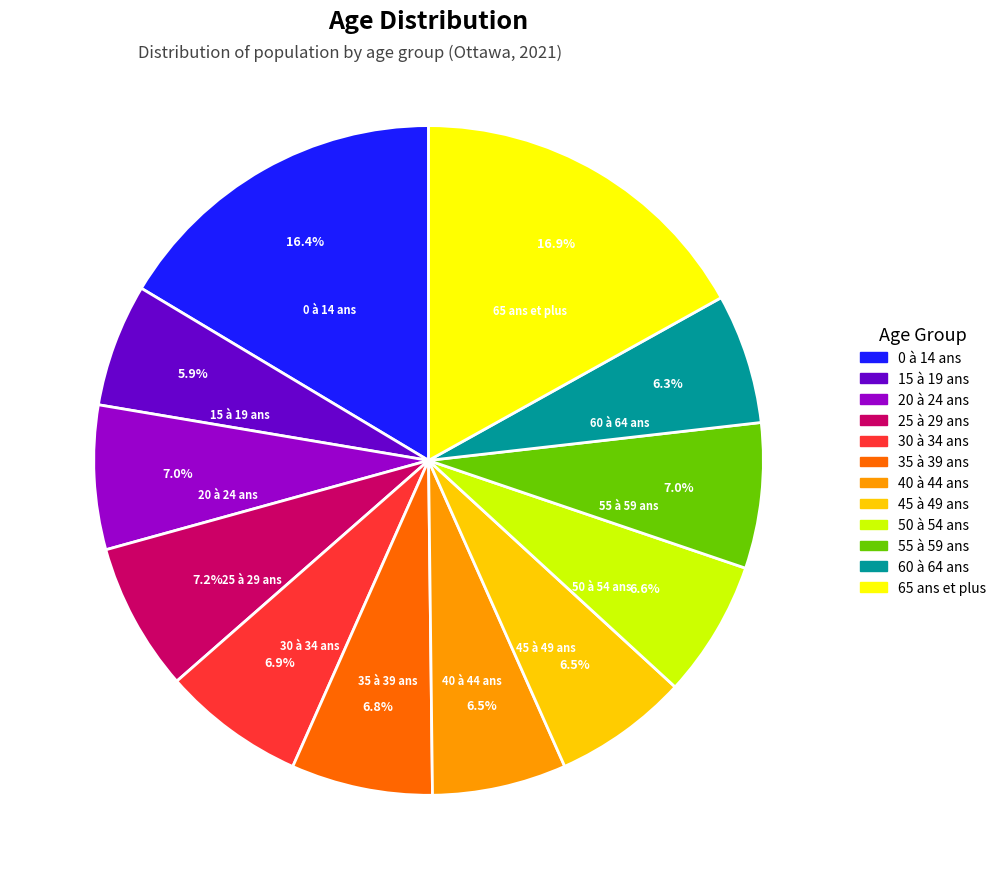

To the nearest percent, what is the average slice percentage?

8%